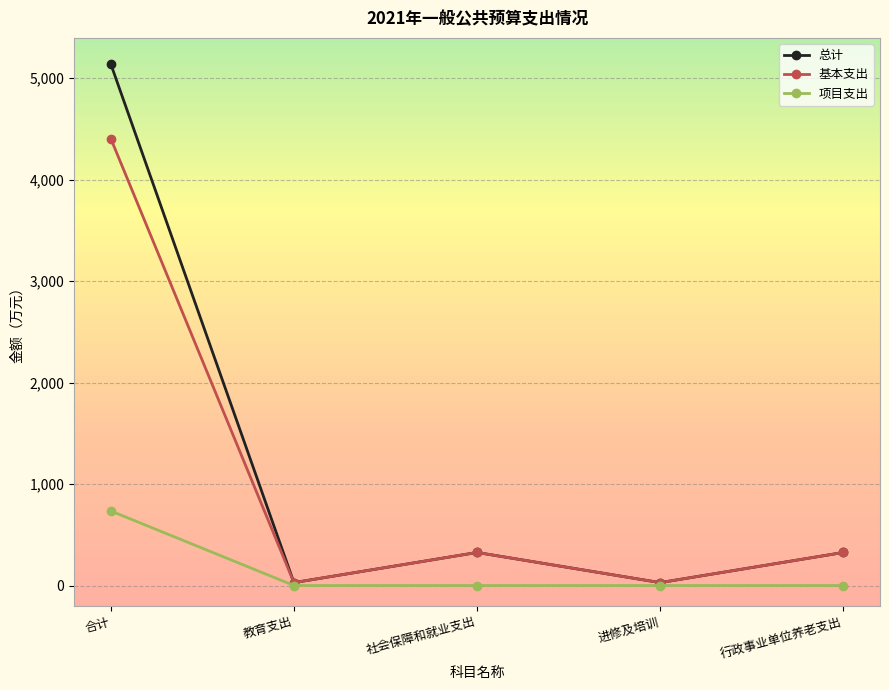

What is the label of the 4th point from the left?

进修及培训